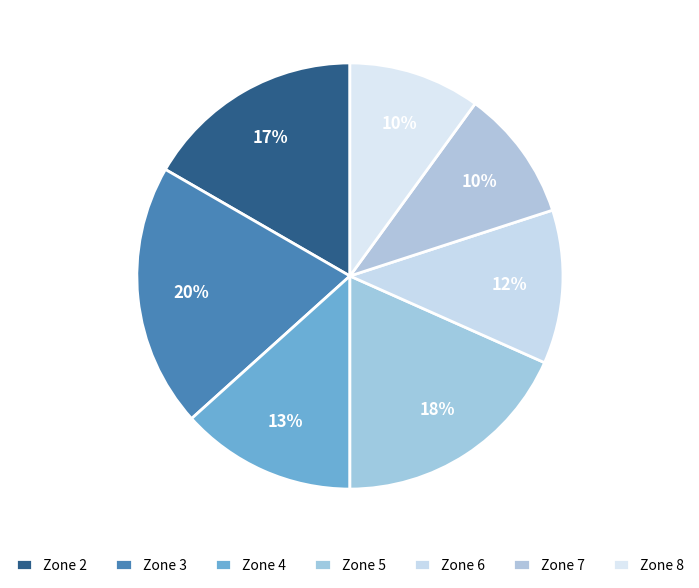

Is the sum of Zone 4 and Zone 5 greater than half?

No